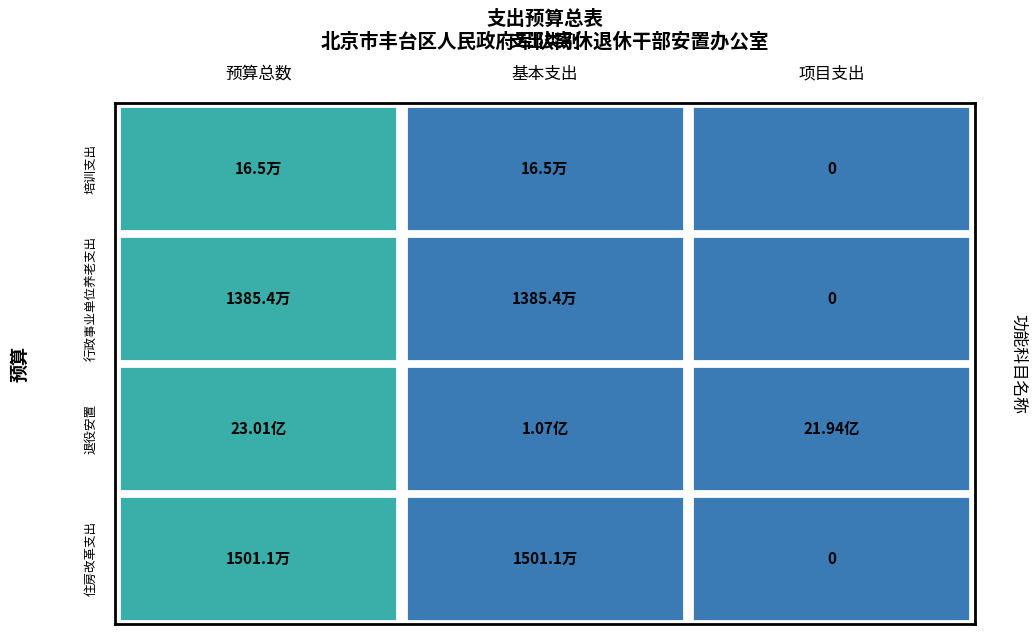

Which series has the widest spread of values?

退役安置